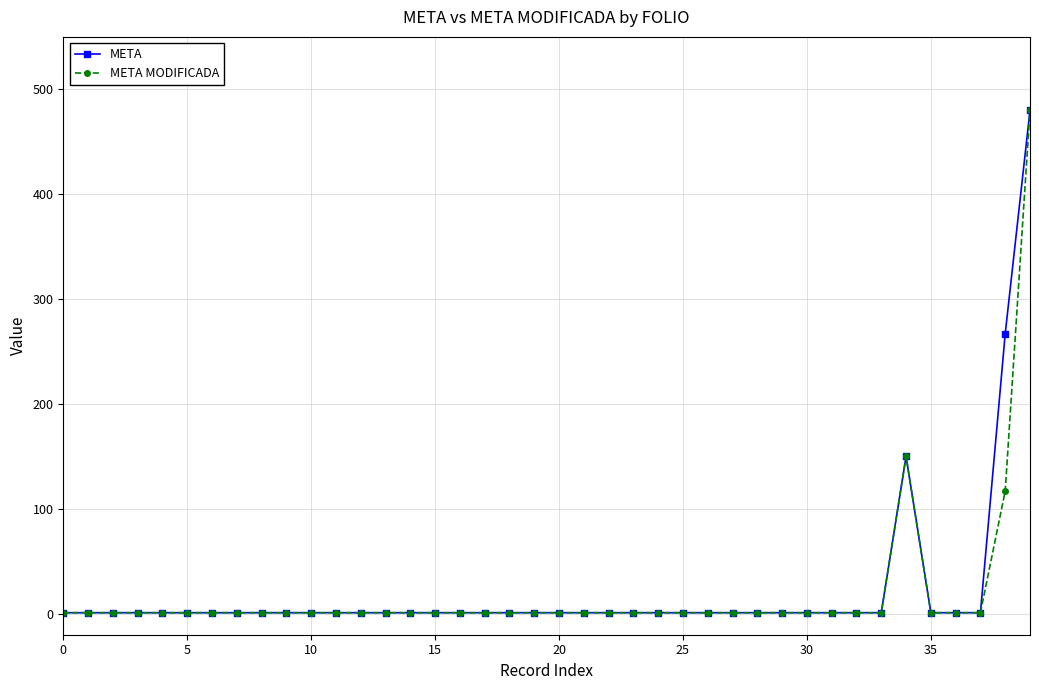

True or false: META has more than 0 points higher than both neighbors.

True